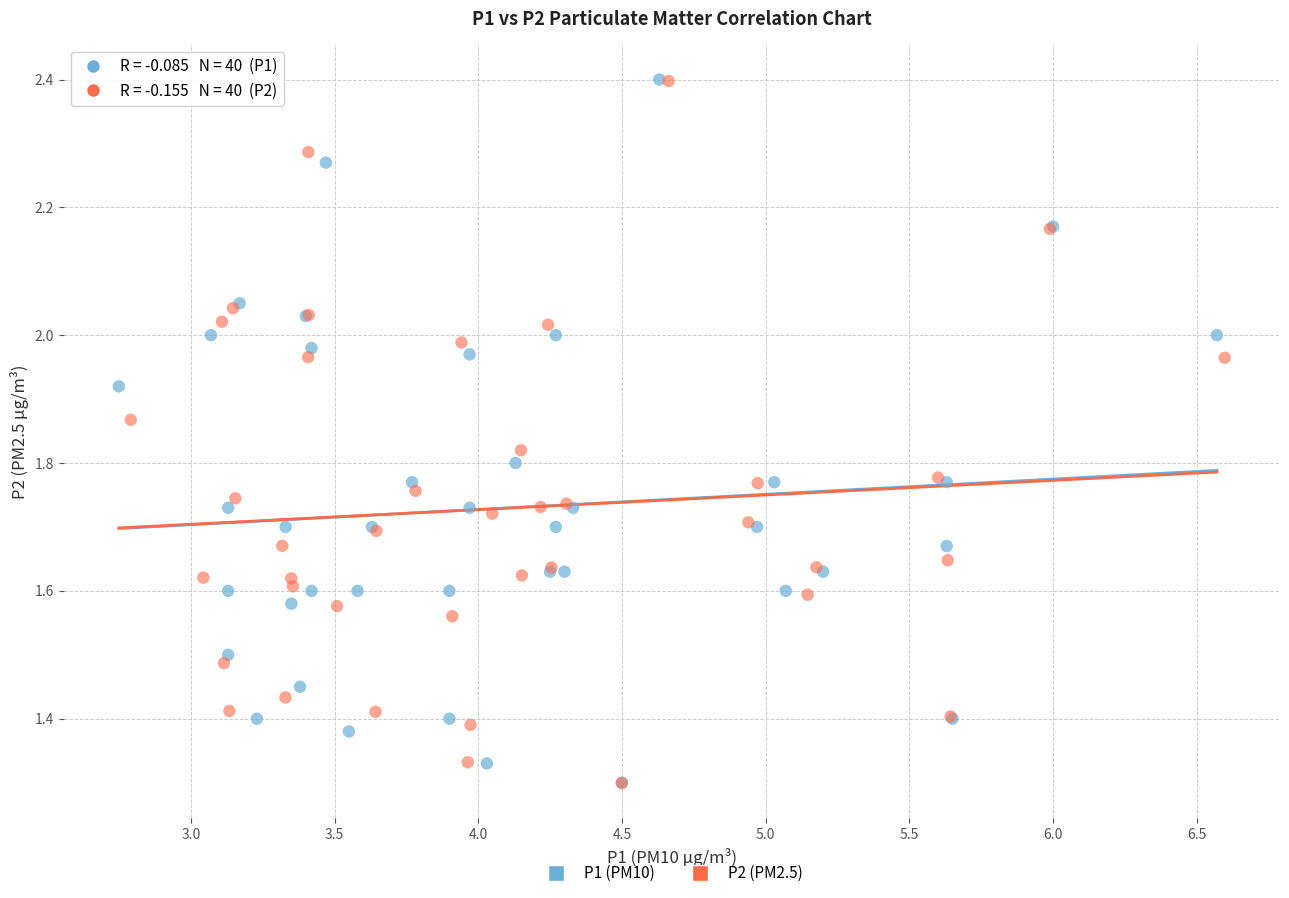

Which series has the widest spread of Y values?

P1 (PM10)